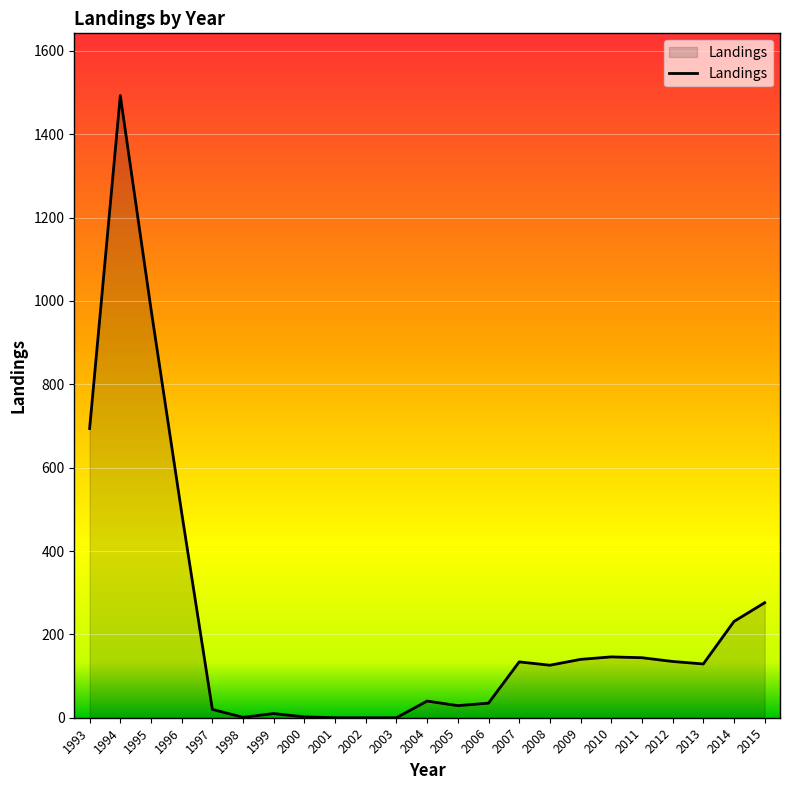

The chart shows a value of 20 at 1997. True or false?

True